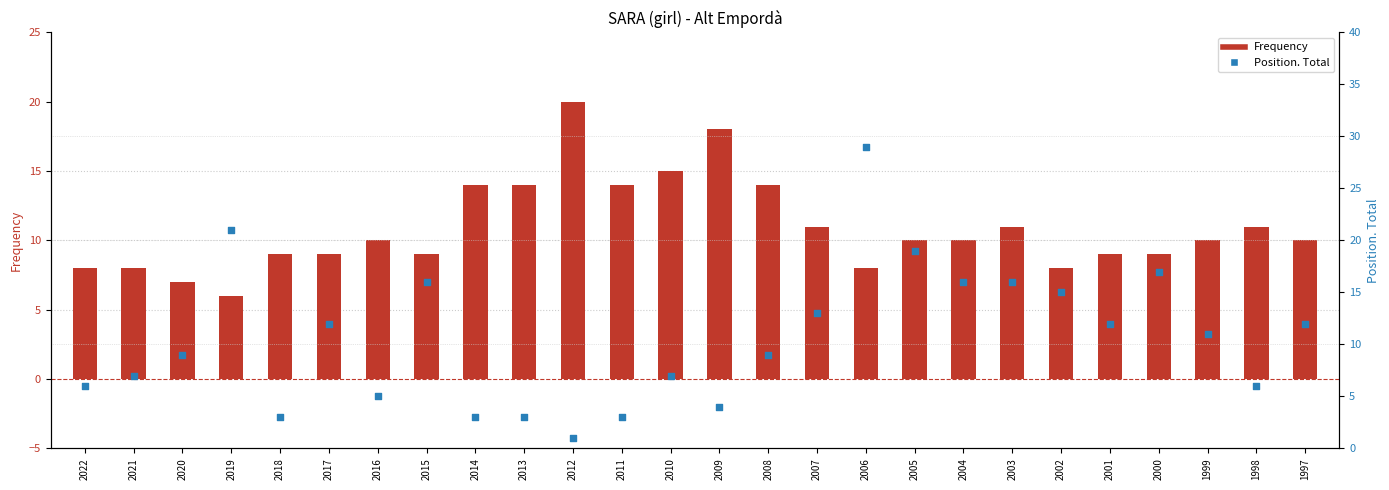

At how many categories does at least one series exceed 4?

26